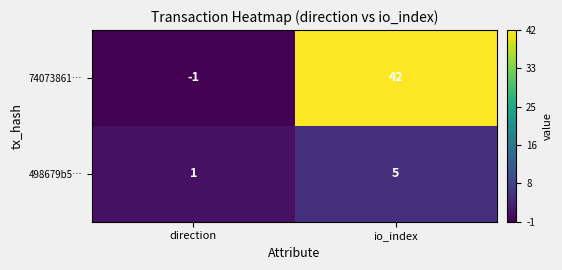

At which category is the sum across all series the highest?

io_index